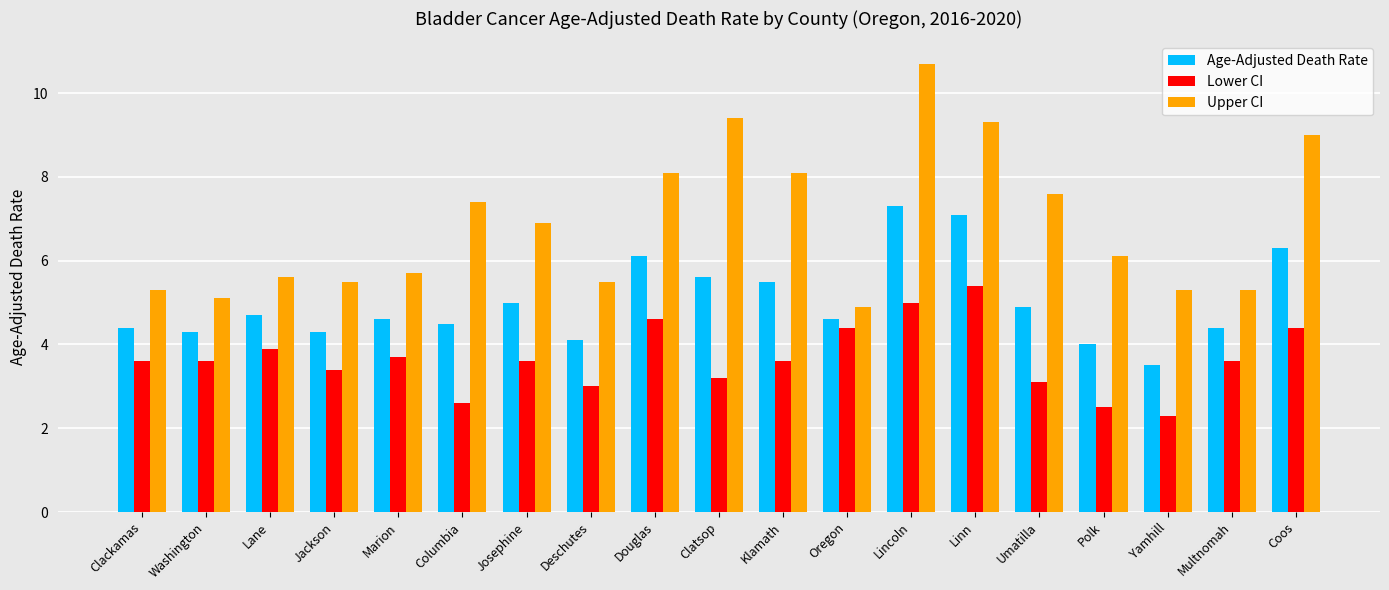

Rank the series by their maximum value, from highest to lowest.

Upper CI, Age-Adjusted Death Rate, Lower CI